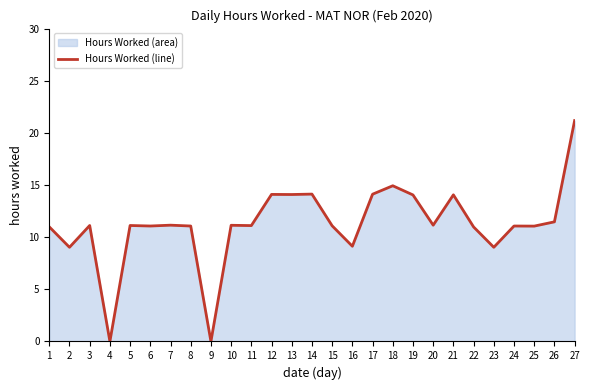

What is the value of the 6th point from the left?

11.1